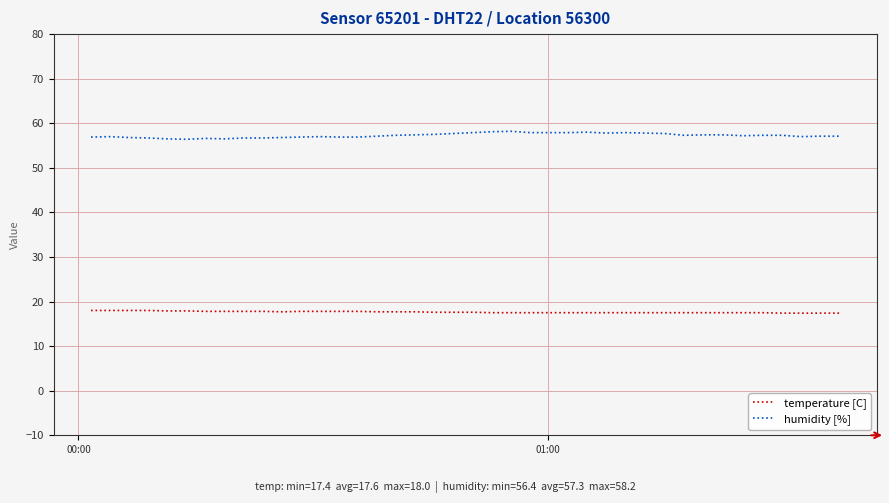

What is the difference between the maximum and minimum values in the humidity [%] series?

1.8